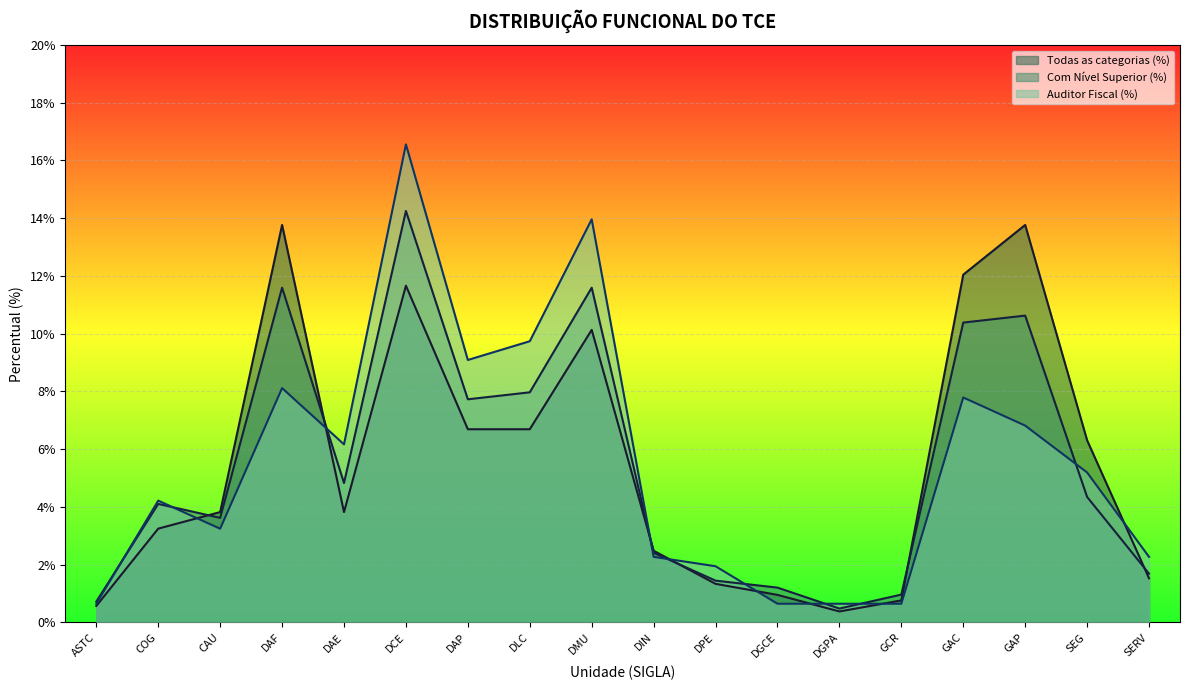

What is the sum of the Com Nível Superior (%) values at GAC and COG?

14.5